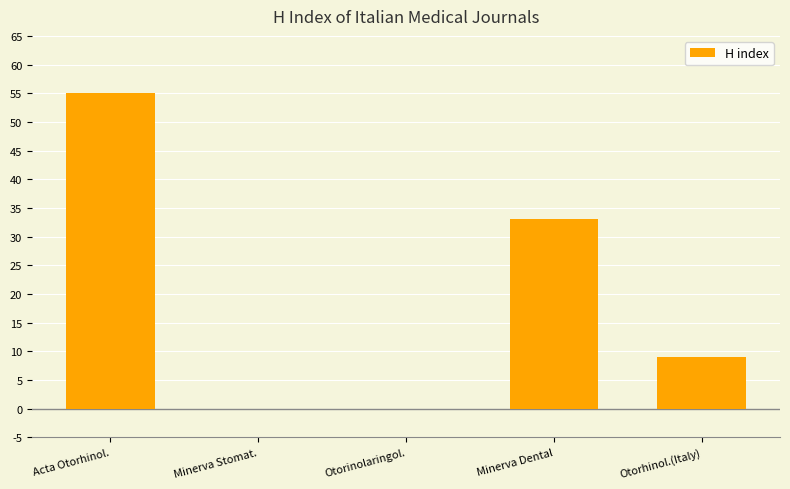

How many data points does each series have?

5